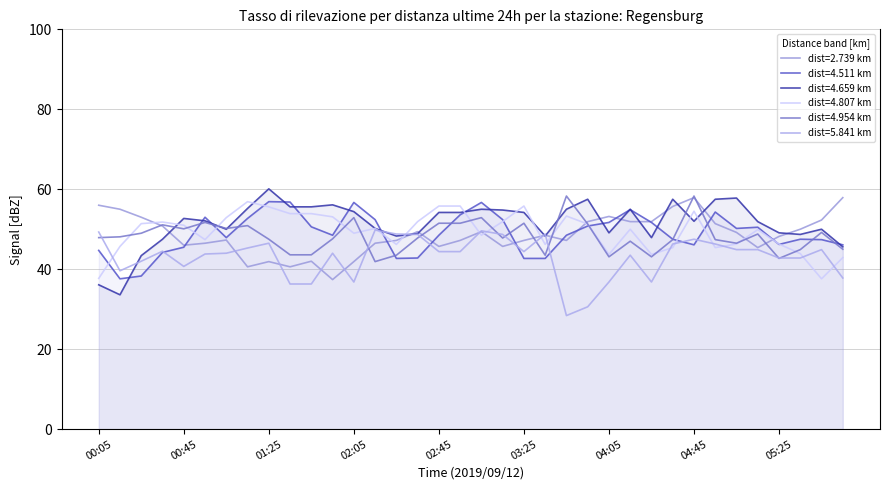

What is the value of the 4.511 point at the 16th from the left?

42.8